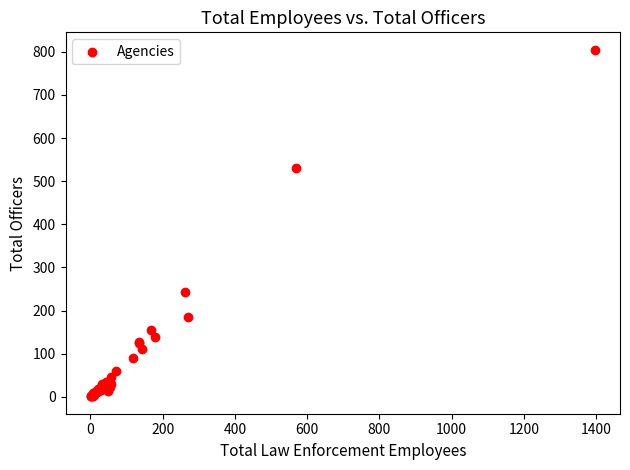

What Y value in the scatter plot is closest to 403?

531